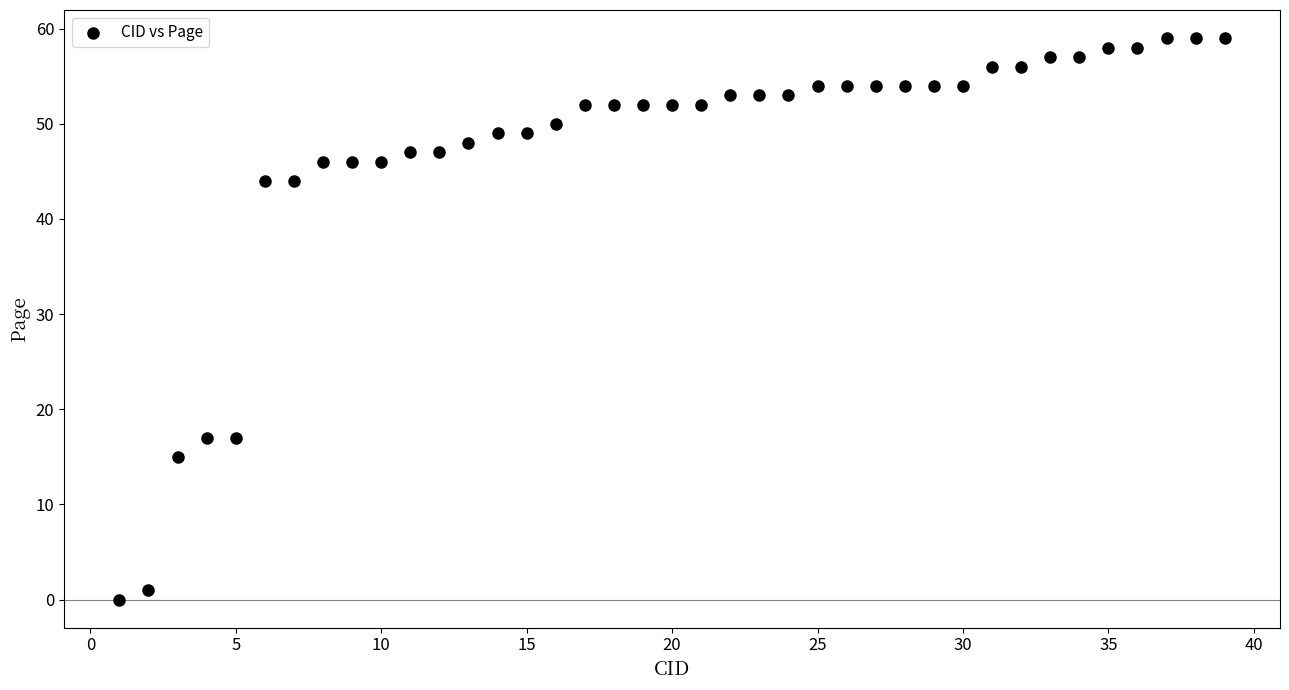

What is the range of X values (max minus min)?

38